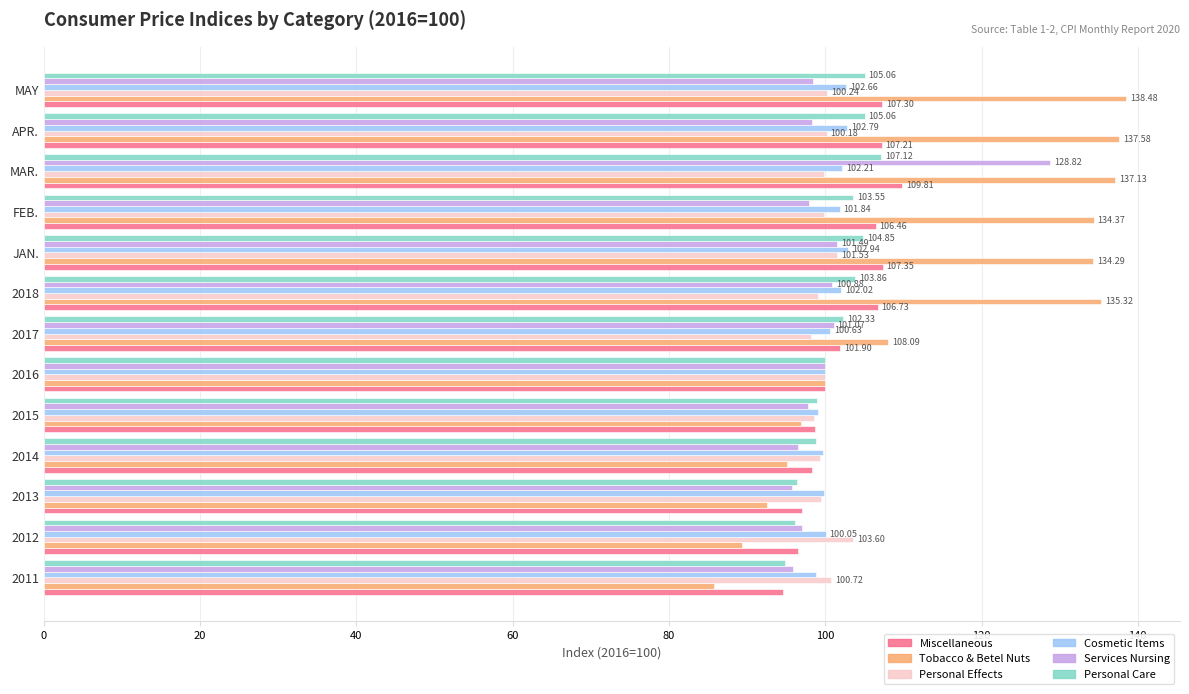

What is the total value across all series at 2014?

587.8